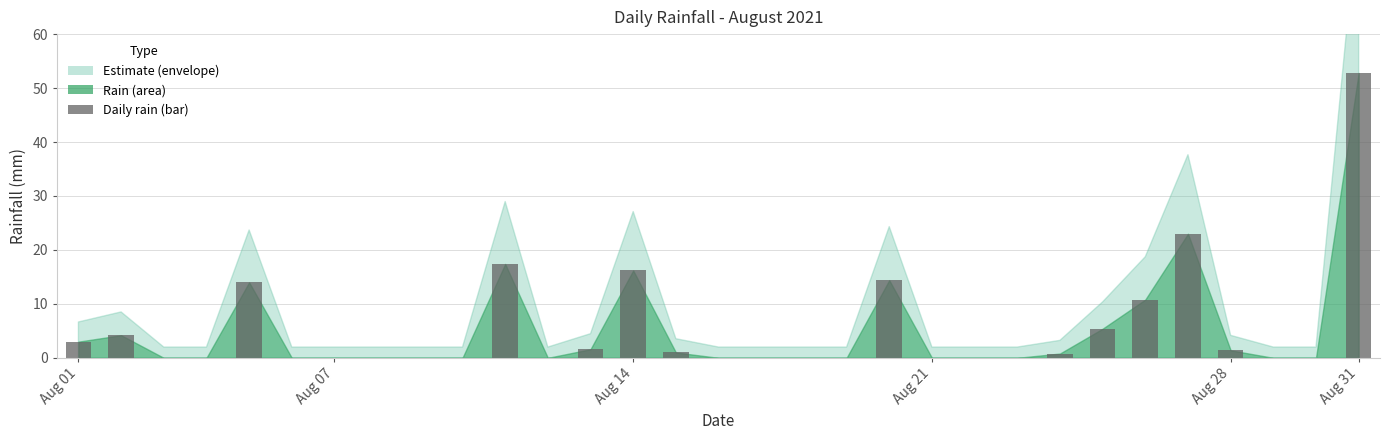

What is the sum of all values?

166.0